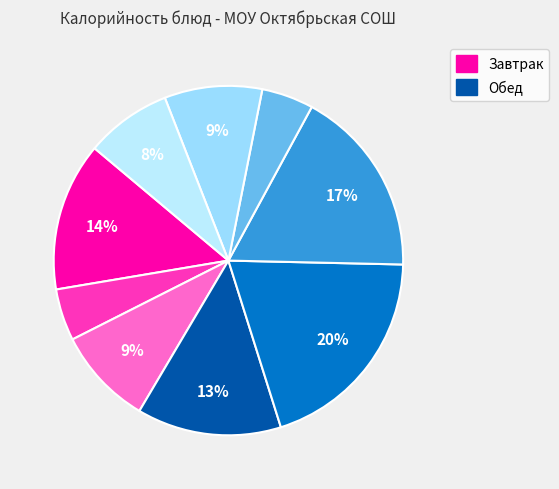

To the nearest percent, what is the average slice percentage?

11%